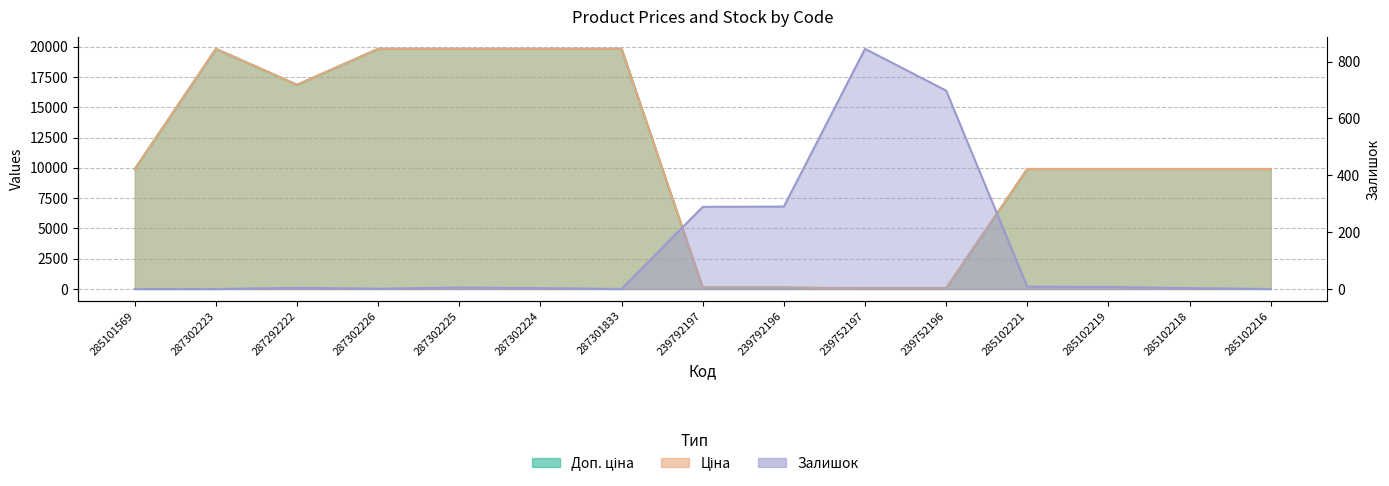

At which category does Залишок reach its first local peak?

287292222